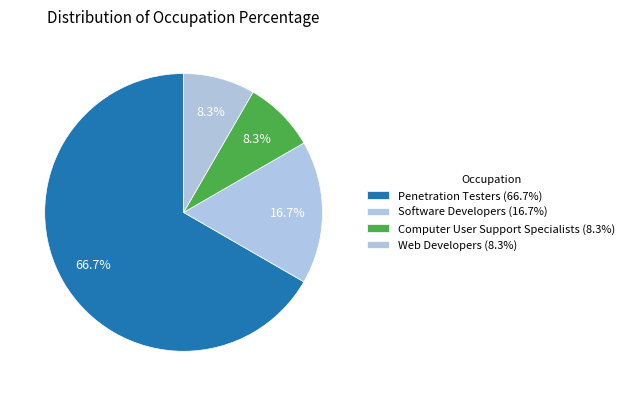

Count the number of slices in the pie.

4